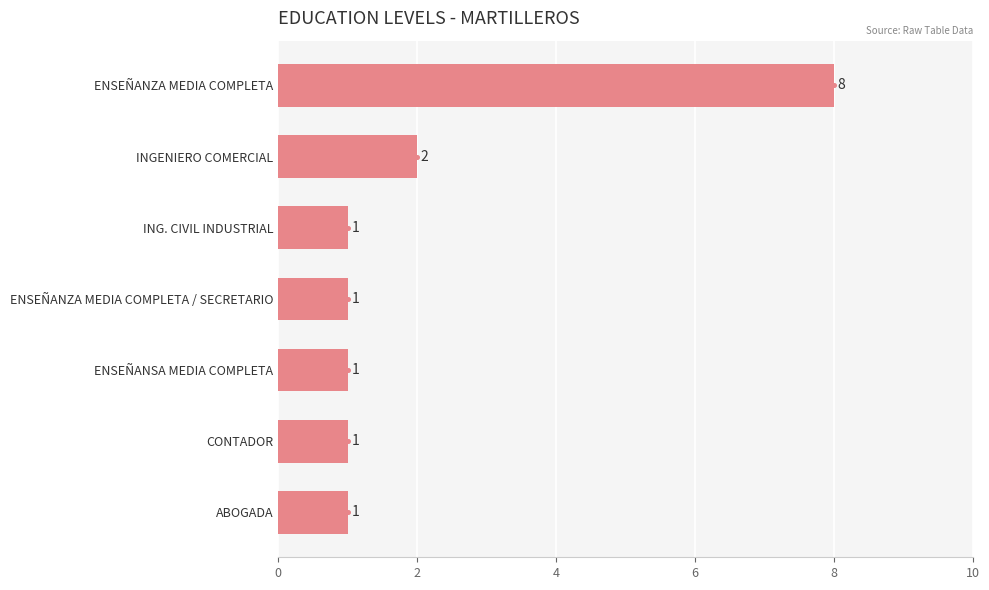

What is the greatest value displayed?

8